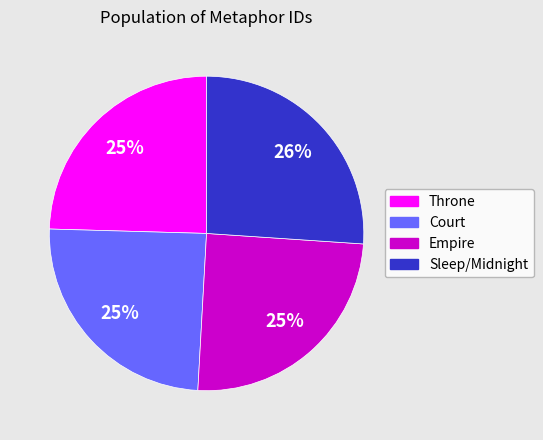

To the nearest percent, what is the difference between the Sleep/Midnight and Court slice percentages?

1%